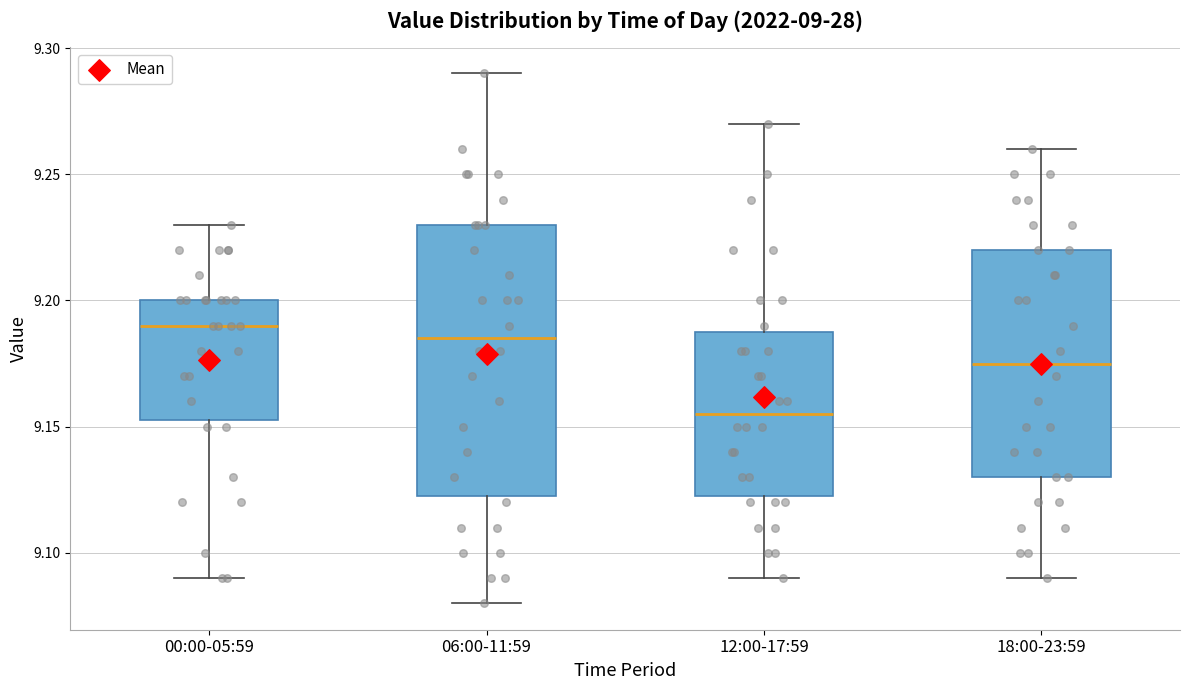

Which box is the tallest, from its lower edge to its upper edge?

06:00-11:59